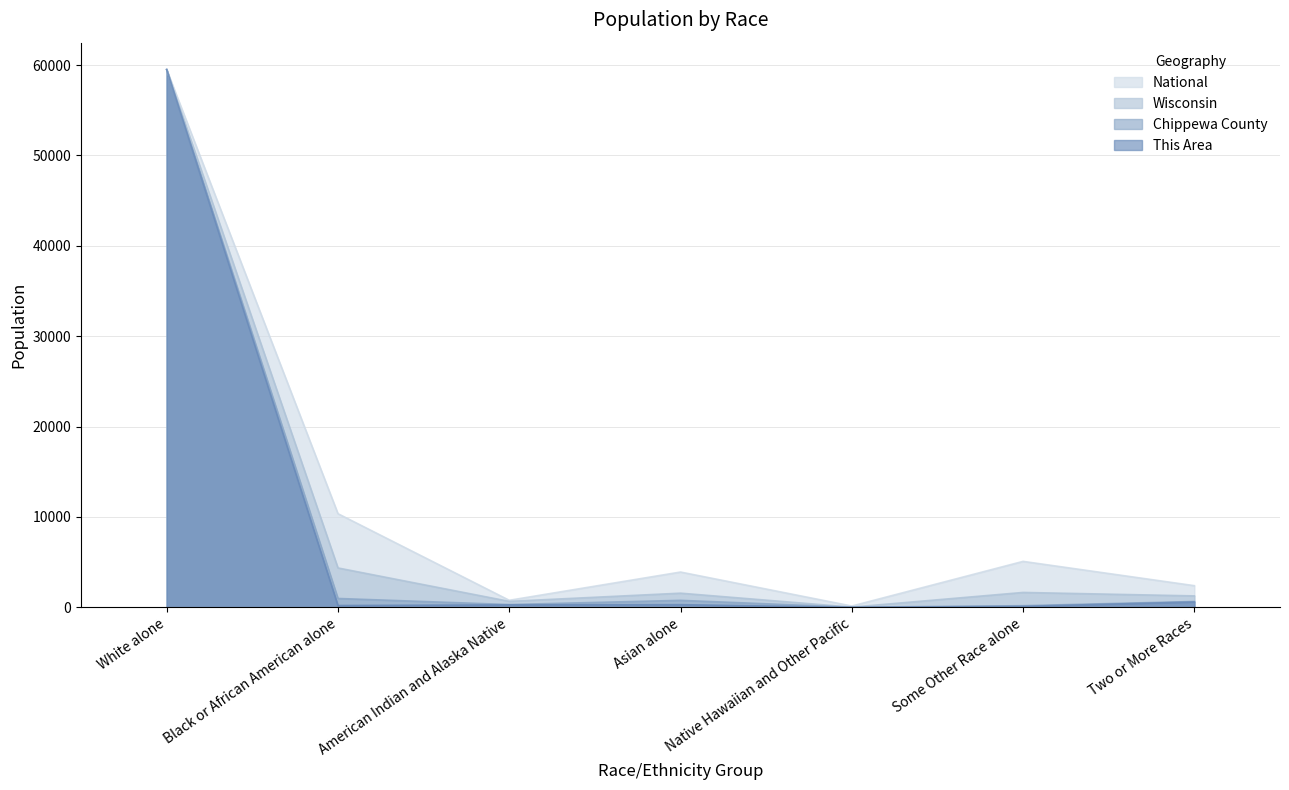

True or false: This Area and Chippewa County cross at least once.

False